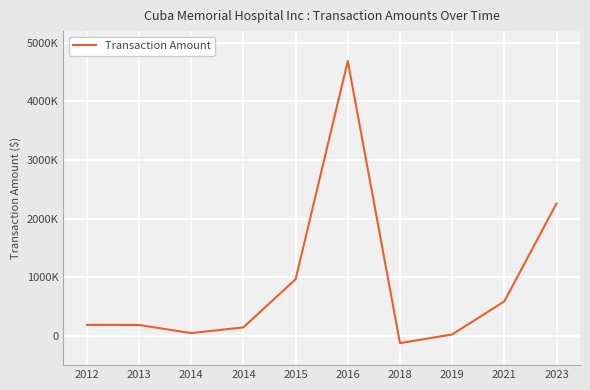

Reading right to left, transcribe all the data shown in this chart.

2258250	588252	23445	-124215	4689250	966115	144319	46396	185582	186713